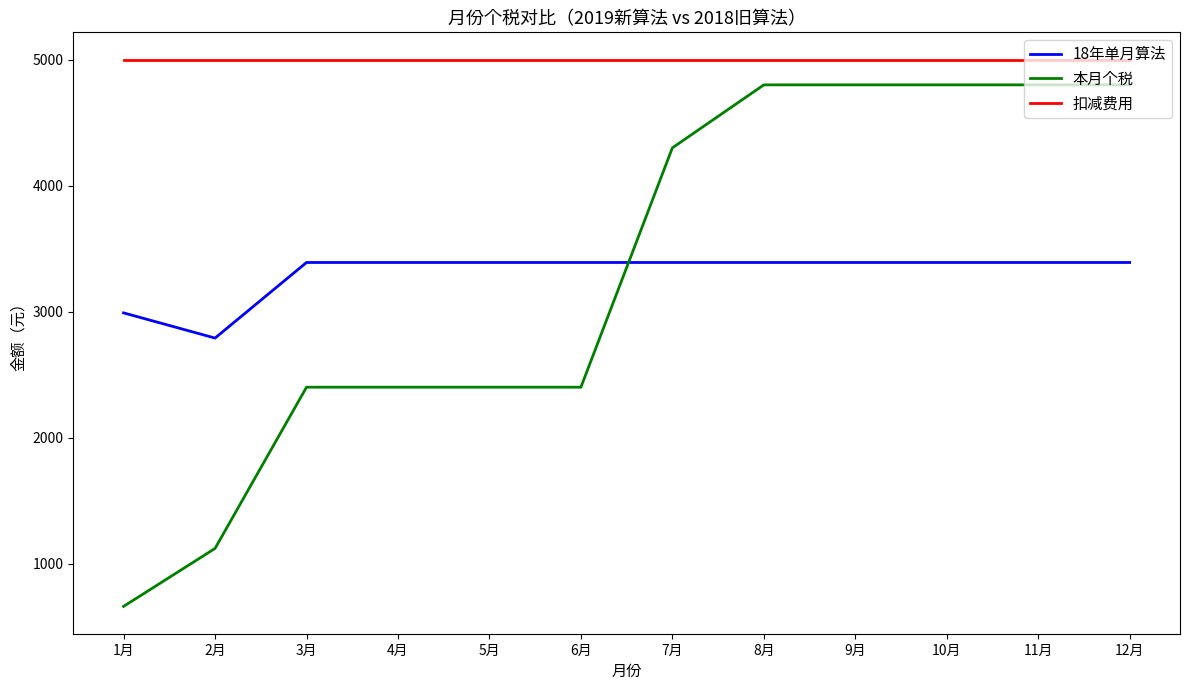

What is the smallest value displayed?

660